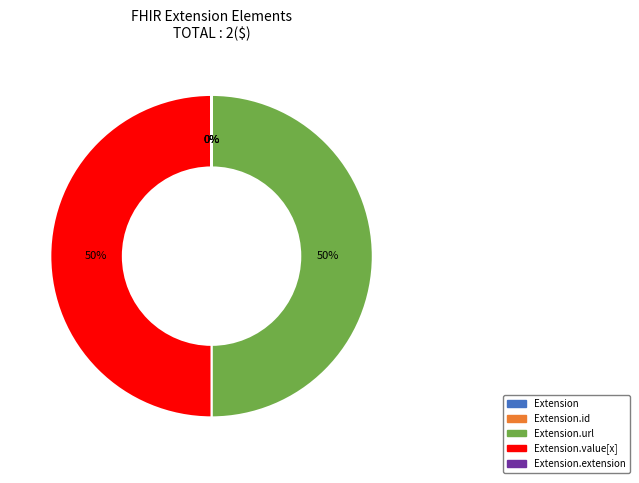

To the nearest percent, what is the average slice percentage?

20%